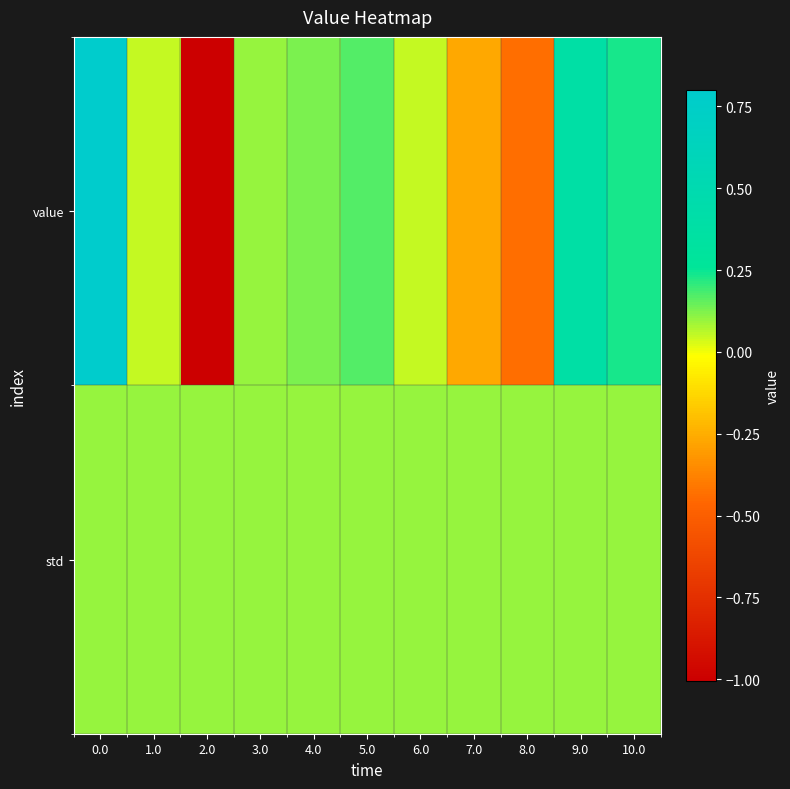

Reading left to right, list all the values displayed in this chart.

value: 0.0=0.8	1.0=0.1	2.0=-1.0	3.0=0.1	4.0=0.1	5.0=0.2	6.0=0.0	7.0=-0.3	8.0=-0.4	9.0=0.4	10.0=0.2
std: 0.0=0.1	1.0=0.1	2.0=0.1	3.0=0.1	4.0=0.1	5.0=0.1	6.0=0.1	7.0=0.1	8.0=0.1	9.0=0.1	10.0=0.1